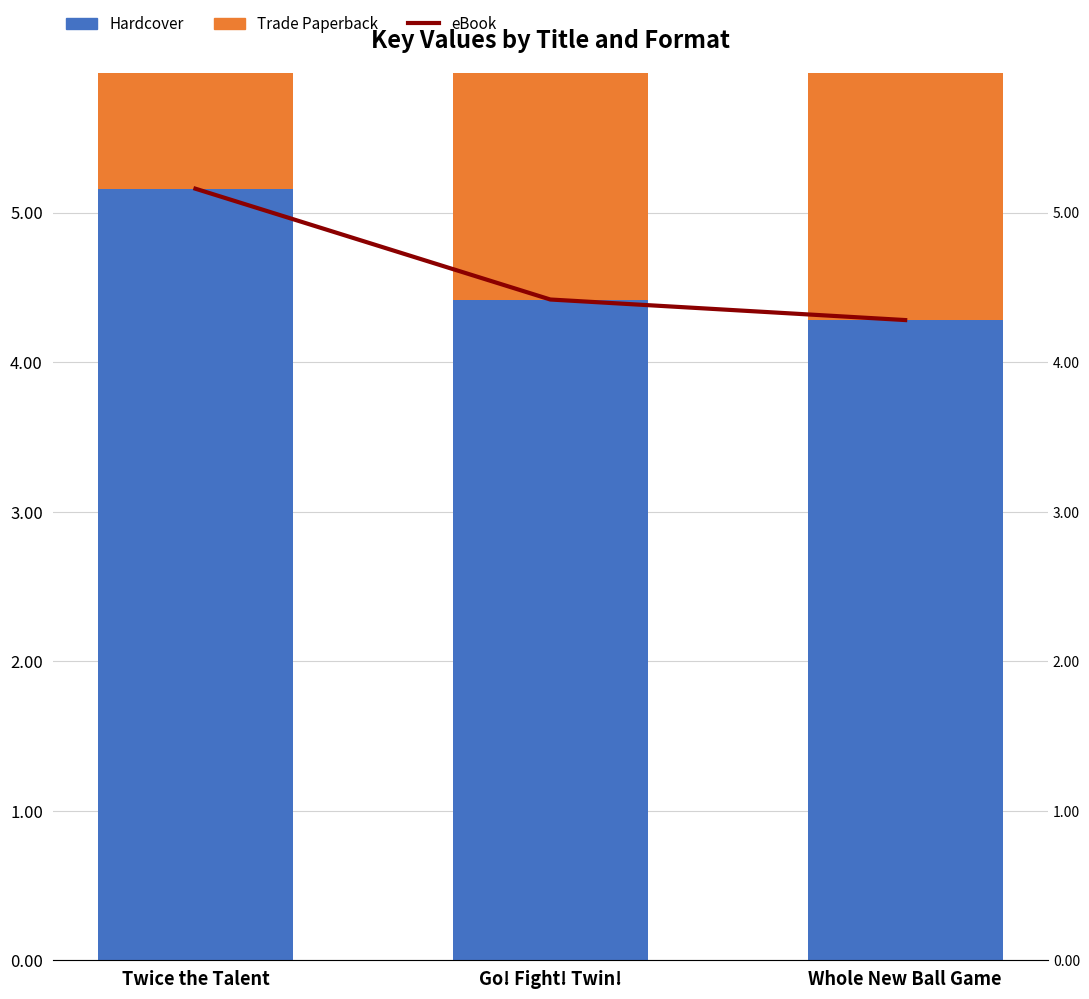

What is the greatest value displayed?

515958365